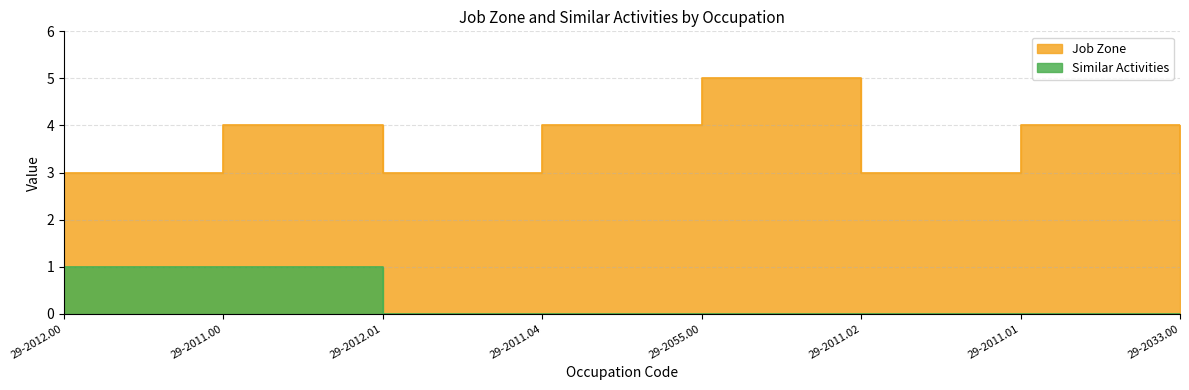

How many lines are shown in the chart?

2